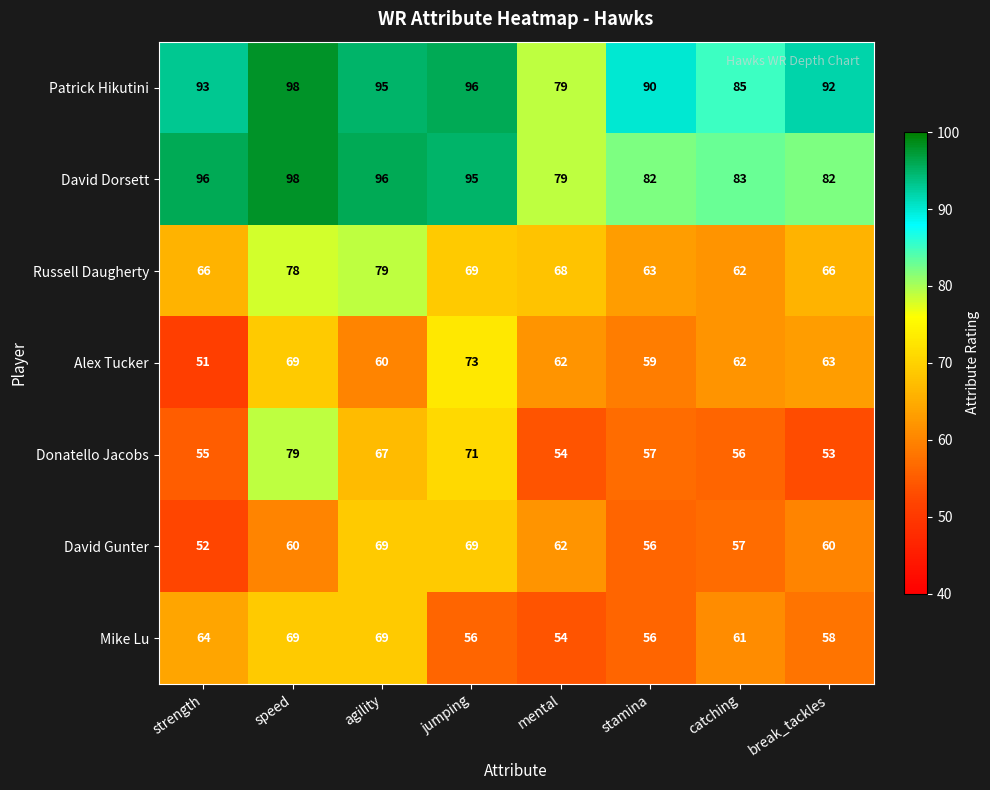

Which label corresponds to the largest value in the chart?

speed